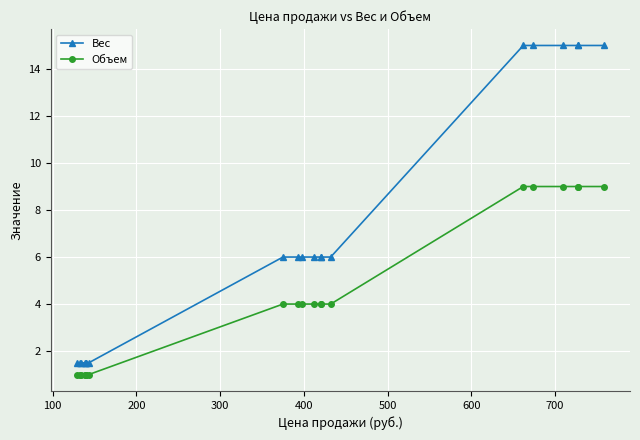

How many distinct data groups are displayed?

2